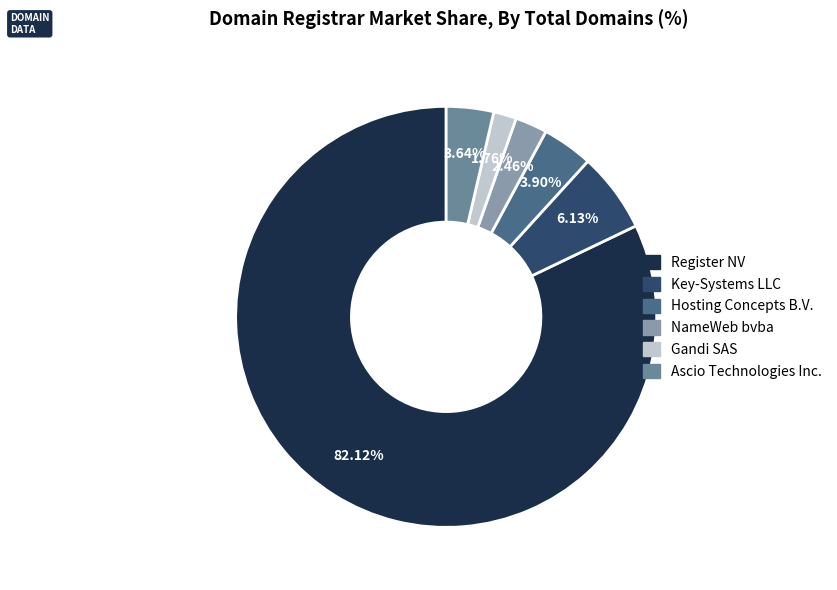

Which category has the smallest portion of the pie?

Gandi SAS